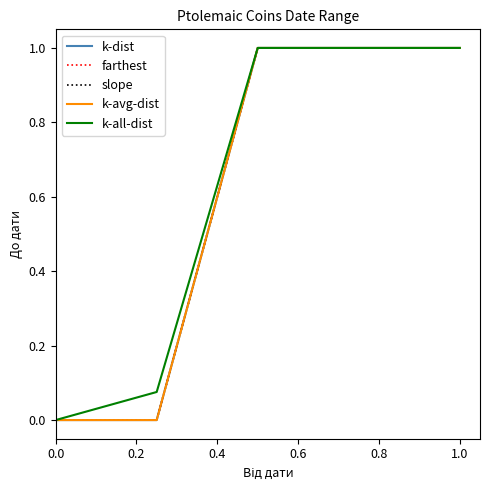

What is the difference between the second highest and minimum values in the k-avg-dist series?

1.0